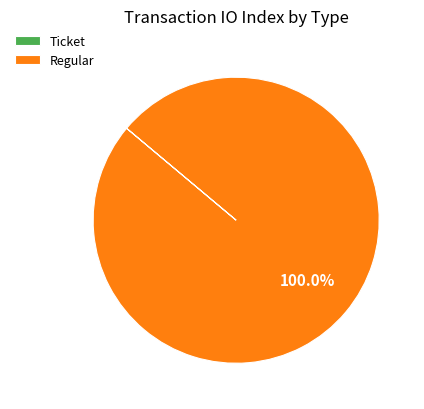

What is the largest slice in the pie chart?

Regular